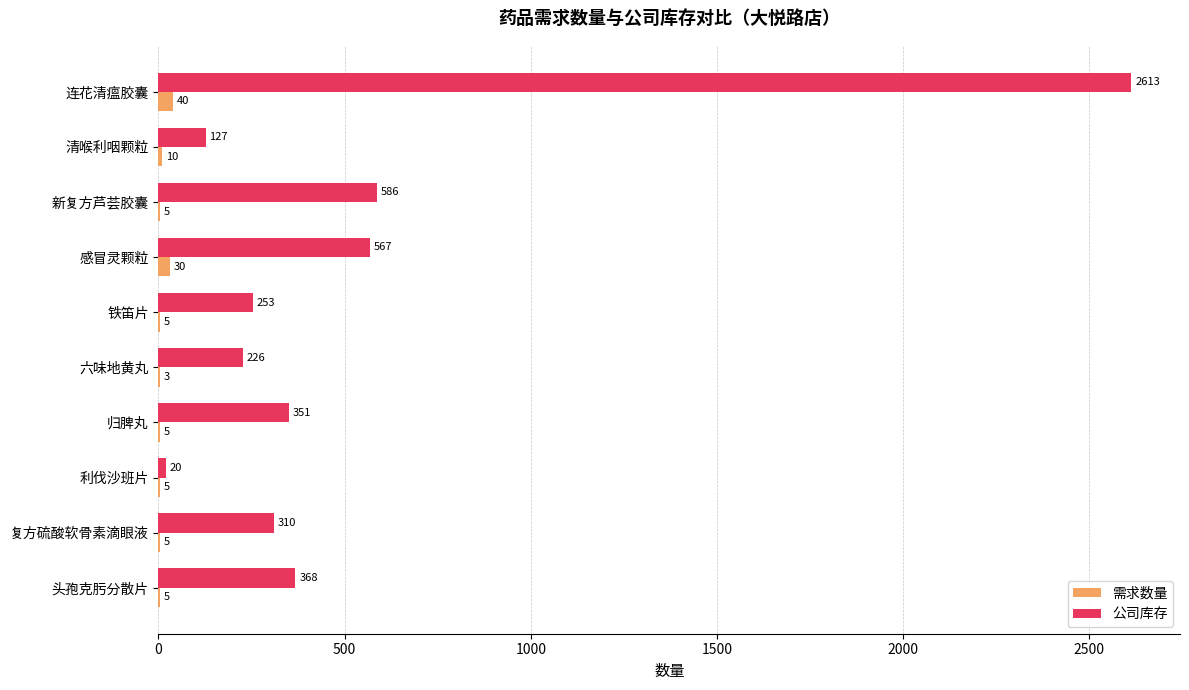

Which series has the largest total across all categories?

公司库存